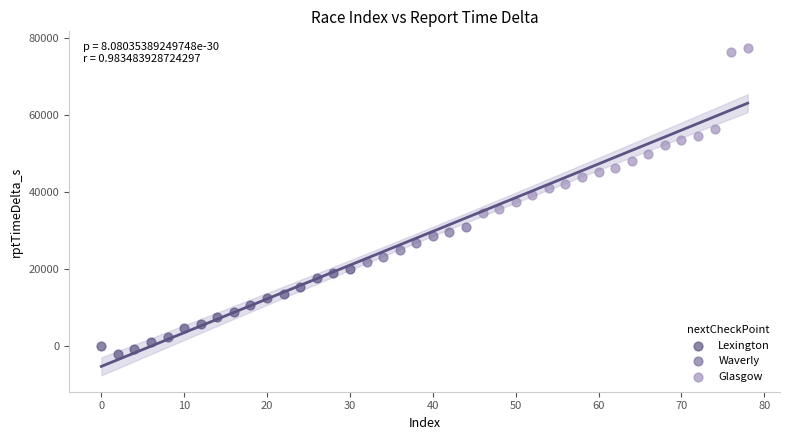

Which series contains the lowest Y value?

Lexington